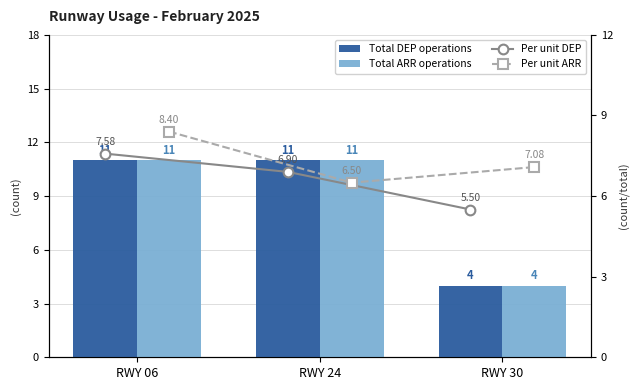

Reading left to right, what are all the values shown in this chart?

Total DEP operations: 11.0	11.0	4.0
Total ARR operations: 11.0	11.0	4.0
Per unit DEP: 7.6	6.9	5.5
Per unit ARR: 8.4	6.5	7.1